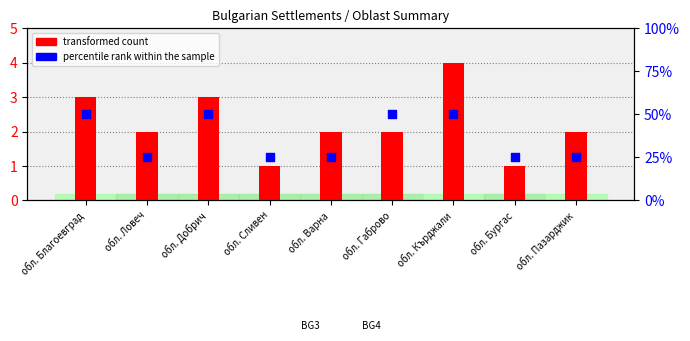

Is the value of percentile rank within the sample at обл. Варна greater than the value of transformed count at обл. Габрово?

No